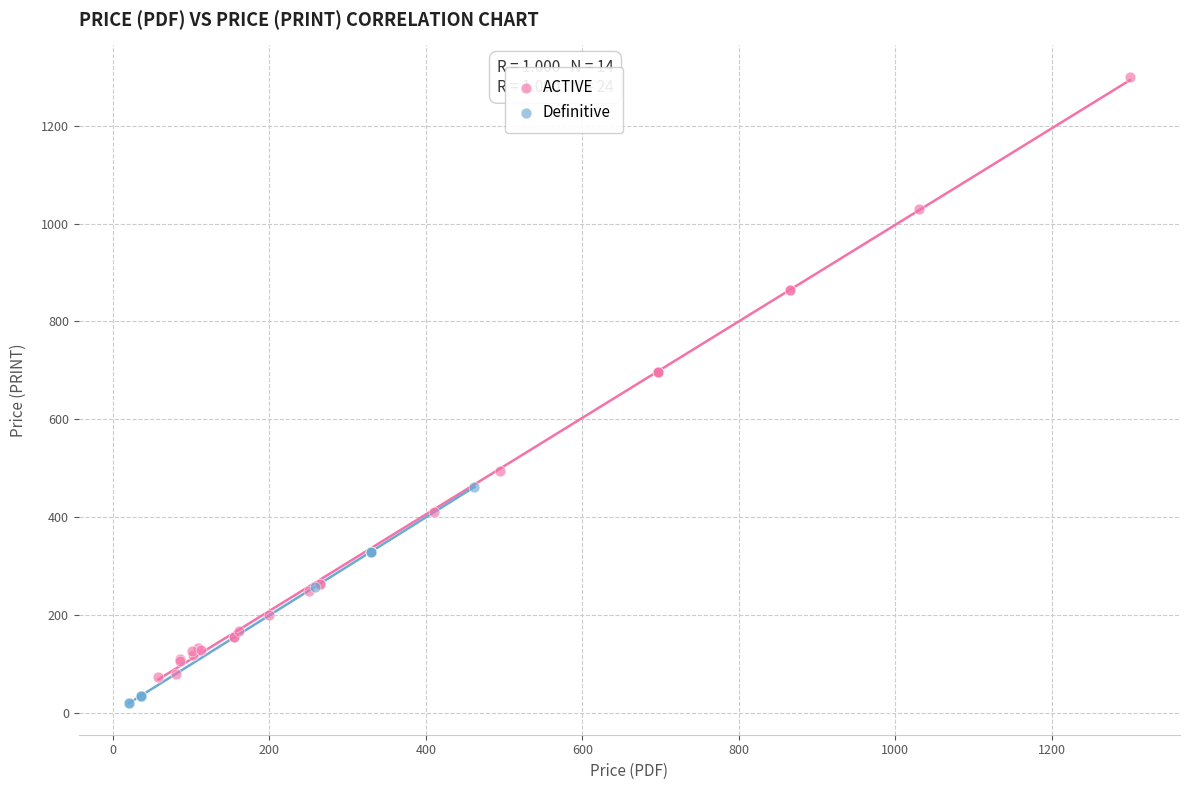

Which series has the widest spread of Y values?

ACTIVE